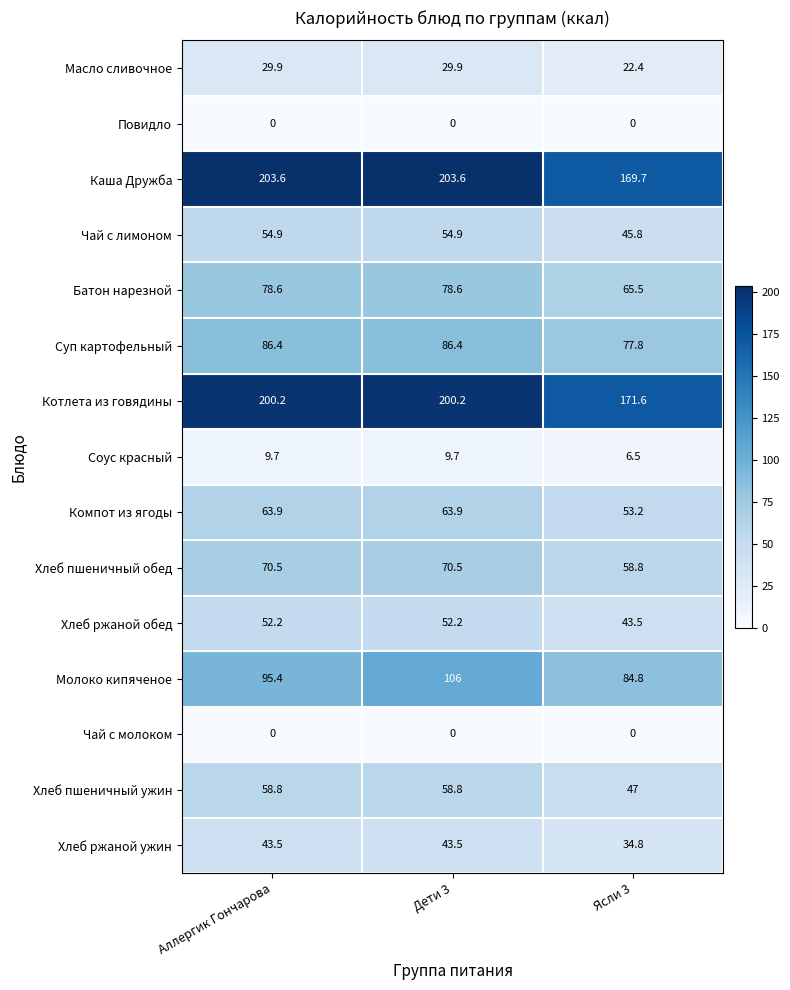

At which label does Компот из ягоды first exceed 63?

Аллергик Гончарова